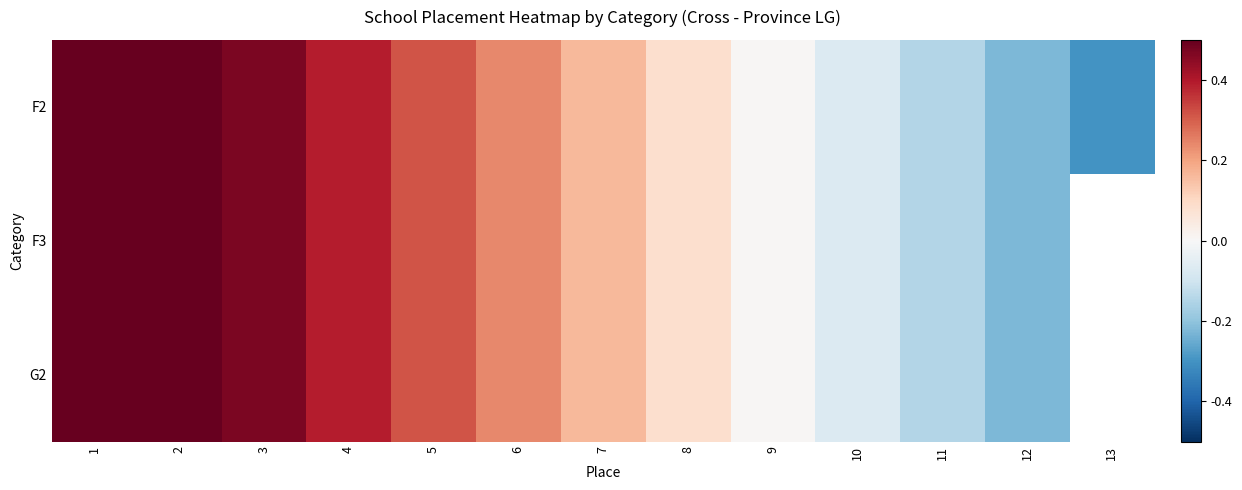

Count the number of data series in this chart.

3